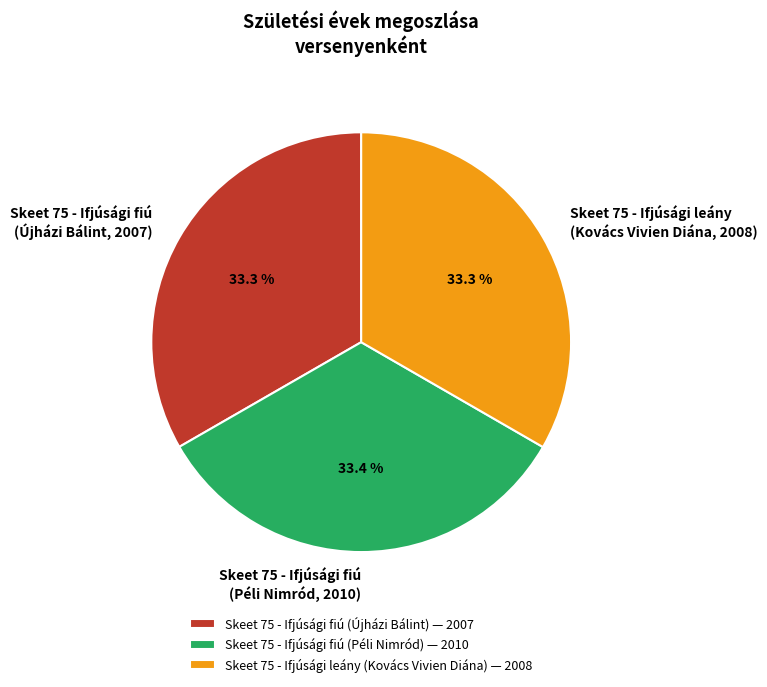

True or false: Skeet 75 - Ifjúsági fiú (Péli Nimród) accounts for 41% of the total.

False